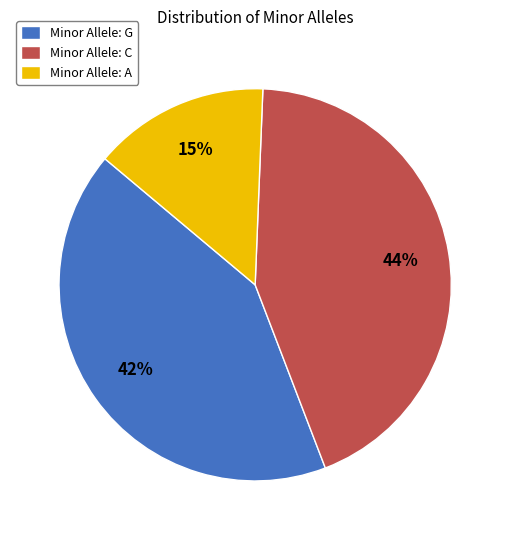

Do Minor Allele: A and Minor Allele: C together represent more than half of the pie?

Yes